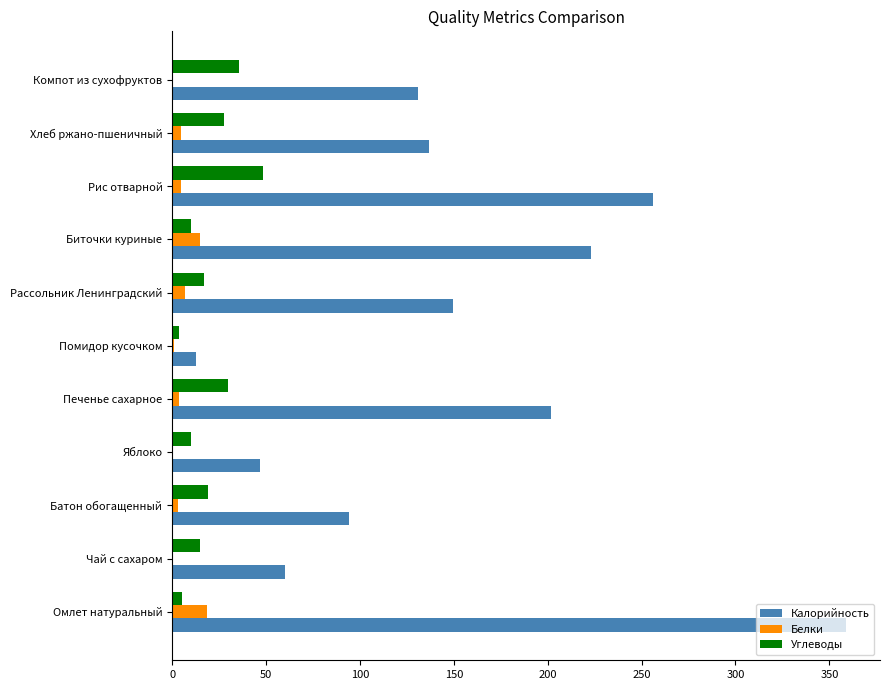

At which label is Калорийность closest to 185?

Печенье сахарное